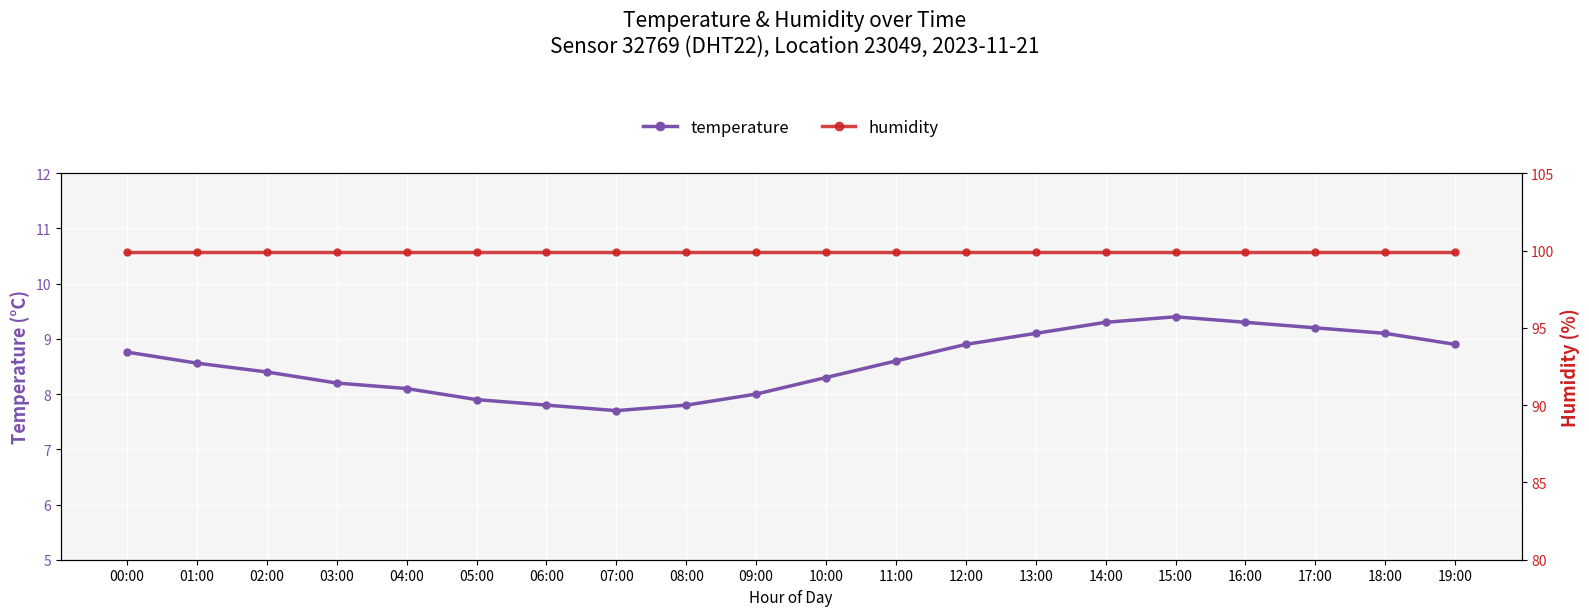

Where is humidity nearest to the value 99?

00:00